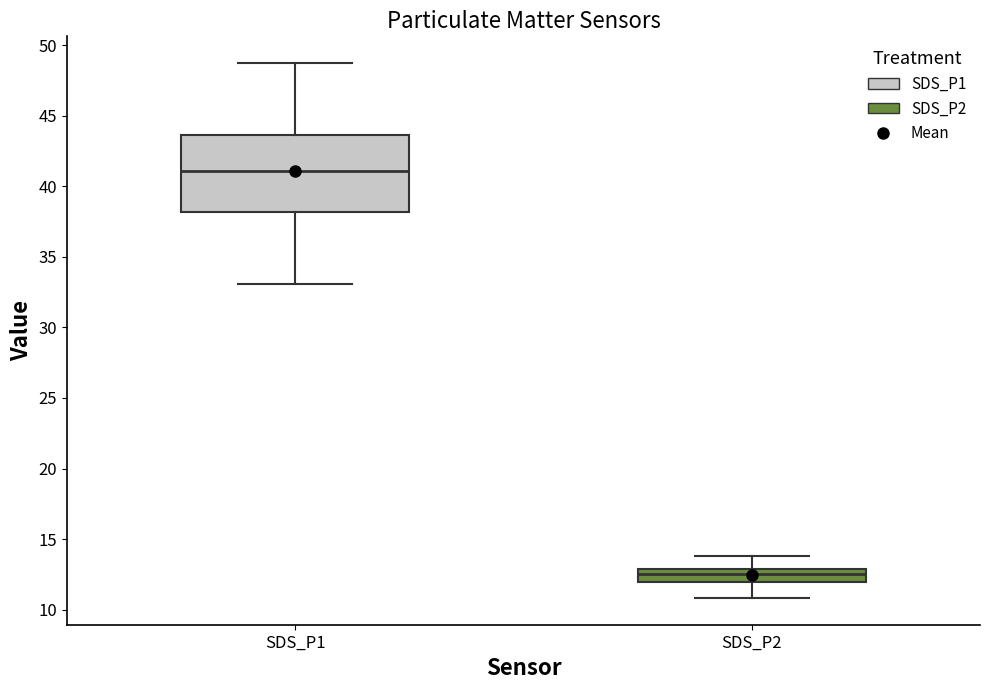

Where does the upper whisker of the box for SDS_P2 end on the y-axis? The values are not printed on the chart, so give them approximately, as read against the axis.

14.0